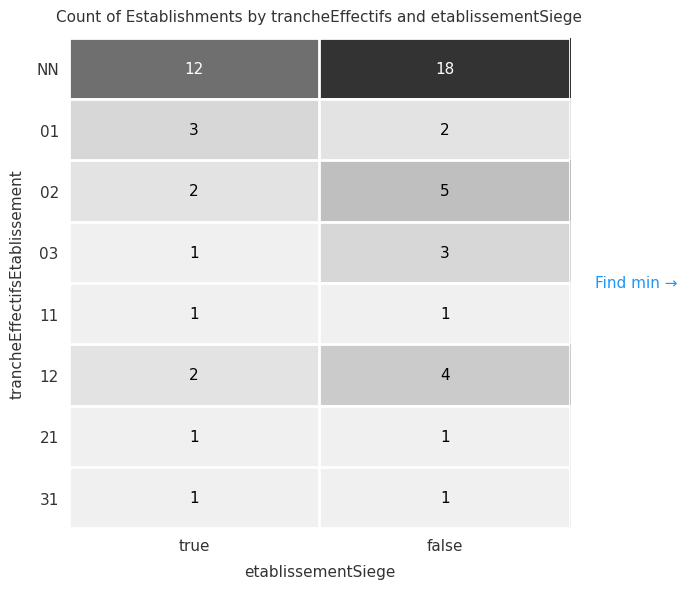

What is the greatest value displayed?

18